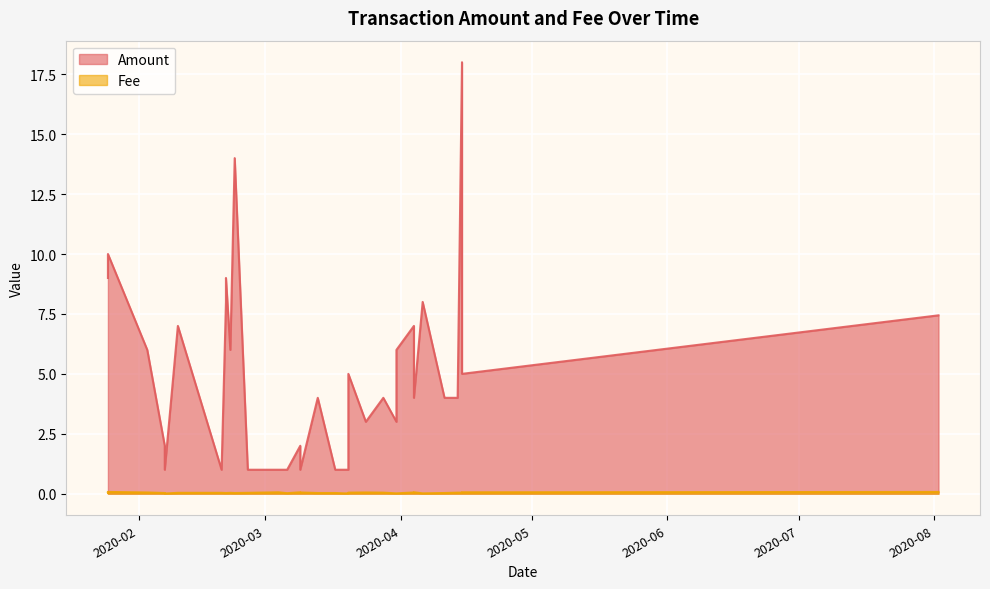

What is the average value of the Amount series?

5.1